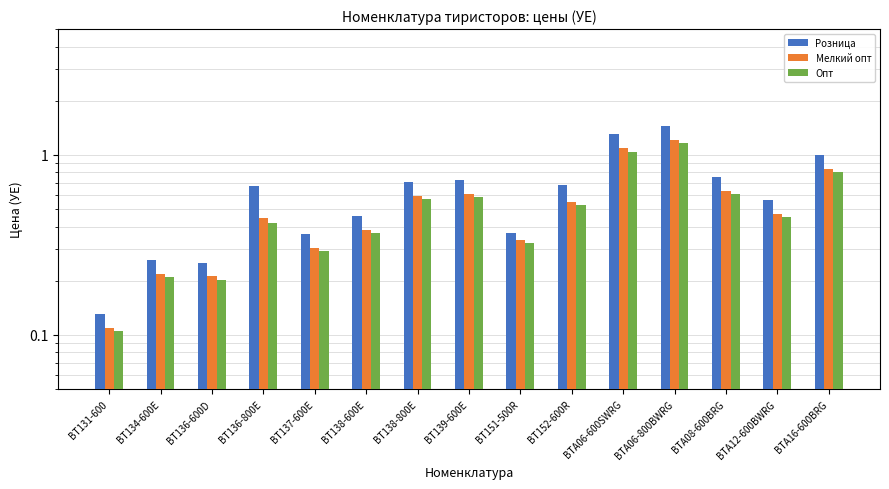

What is the average value of the Мелкий опт series?

0.5